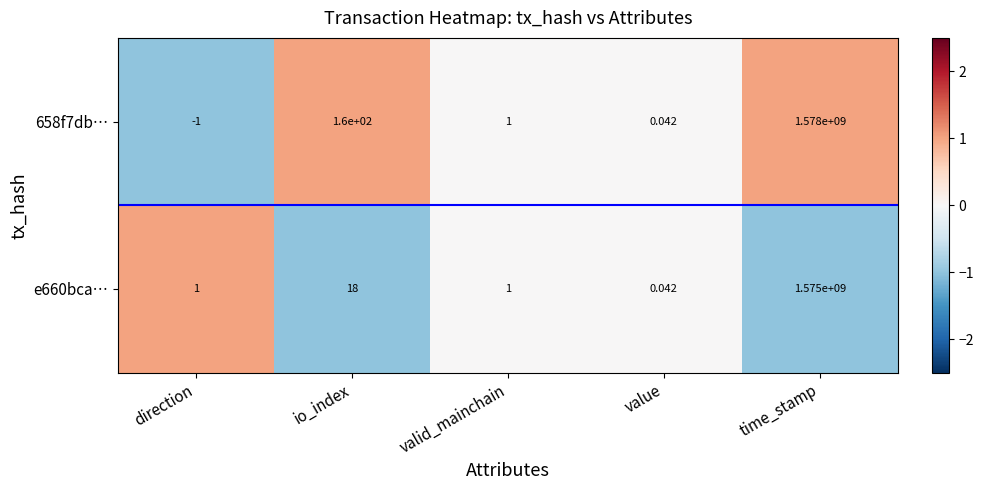

List the series in order of their overall mean, highest first.

658f7db…, e660bca…